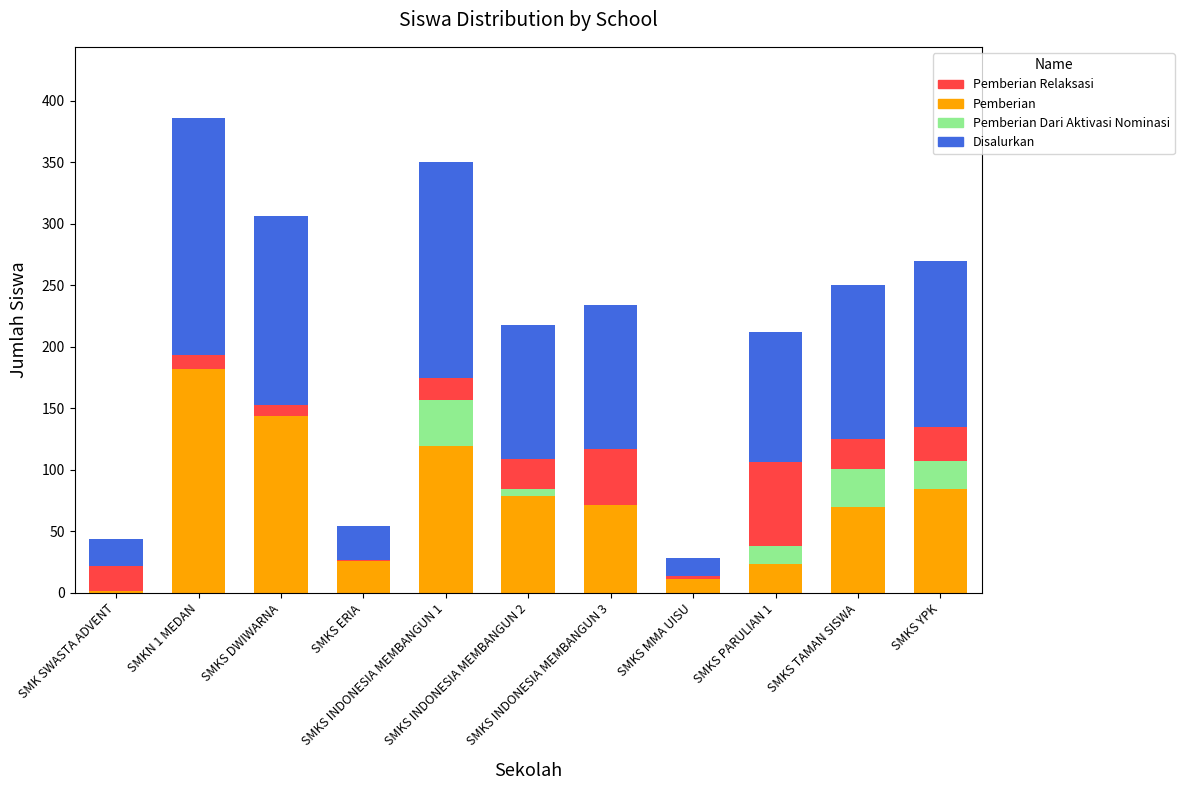

How many distinct data groups are displayed?

4